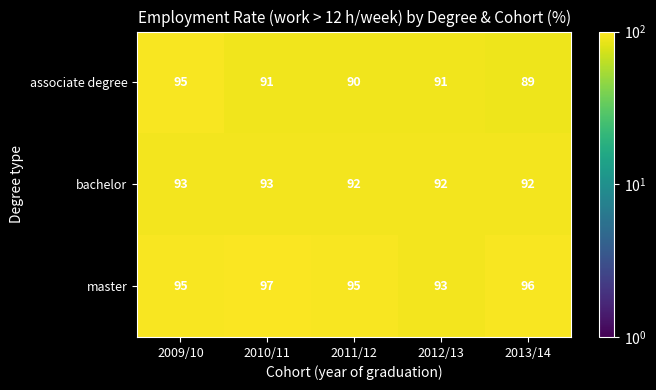

Reading left to right, list all the values displayed in this chart.

associate degree: 2009/10=95	2010/11=91	2011/12=90	2012/13=91	2013/14=89
bachelor: 2009/10=93	2010/11=93	2011/12=92	2012/13=92	2013/14=92
master: 2009/10=95	2010/11=97	2011/12=95	2012/13=93	2013/14=96